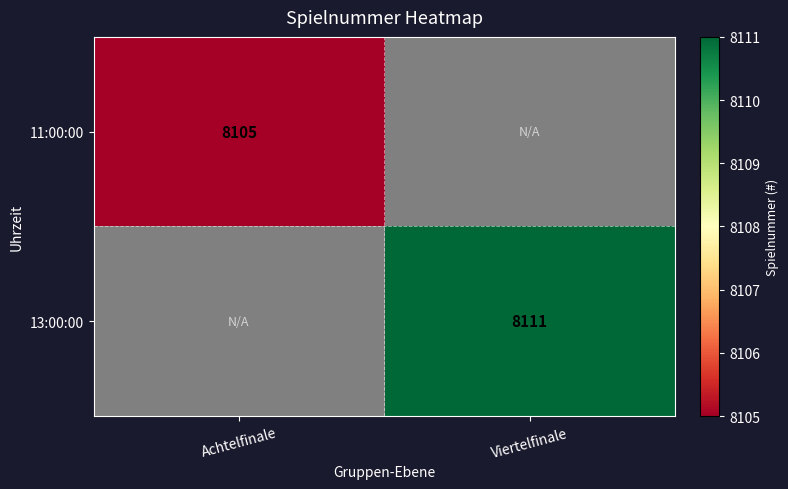

The 13:00:00 series shows 1917 at Viertelfinale. True or false?

False